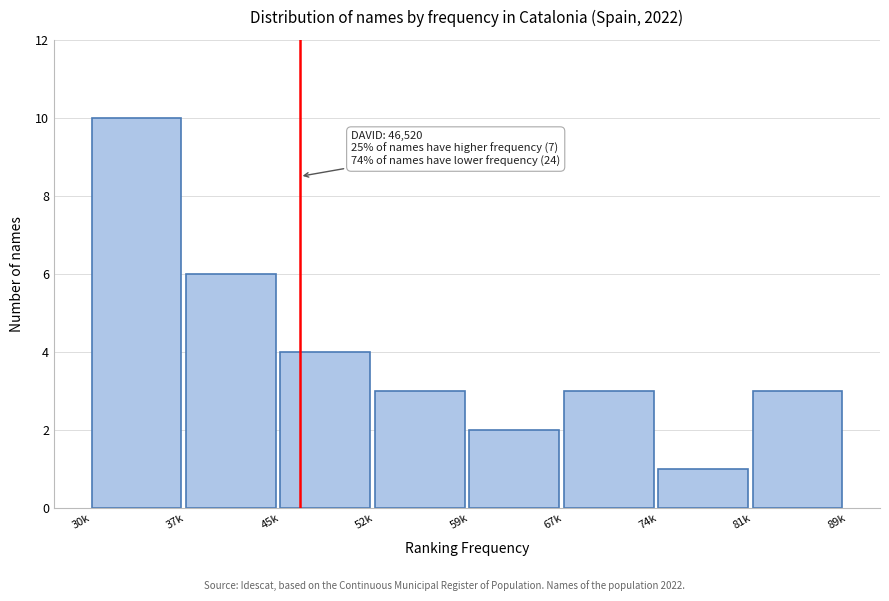

Reading left to right, list all the values displayed in this chart.

30k=10	37k=6	45k=4	52k=3	59k=2	67k=3	74k=1	81k=3